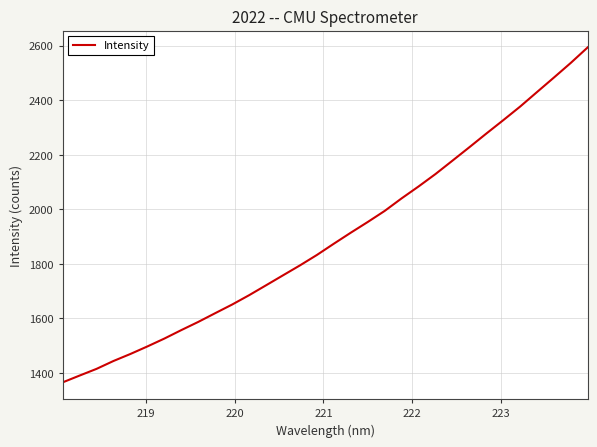

What is the difference between the maximum and minimum values?

1229.1